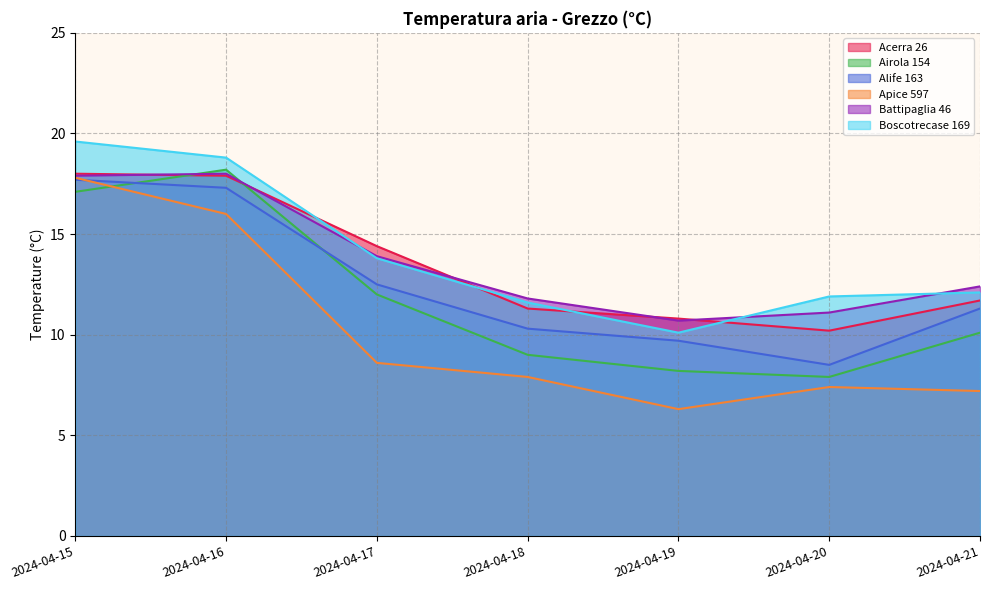

Which series has the largest range (max minus min)?

Apice 597